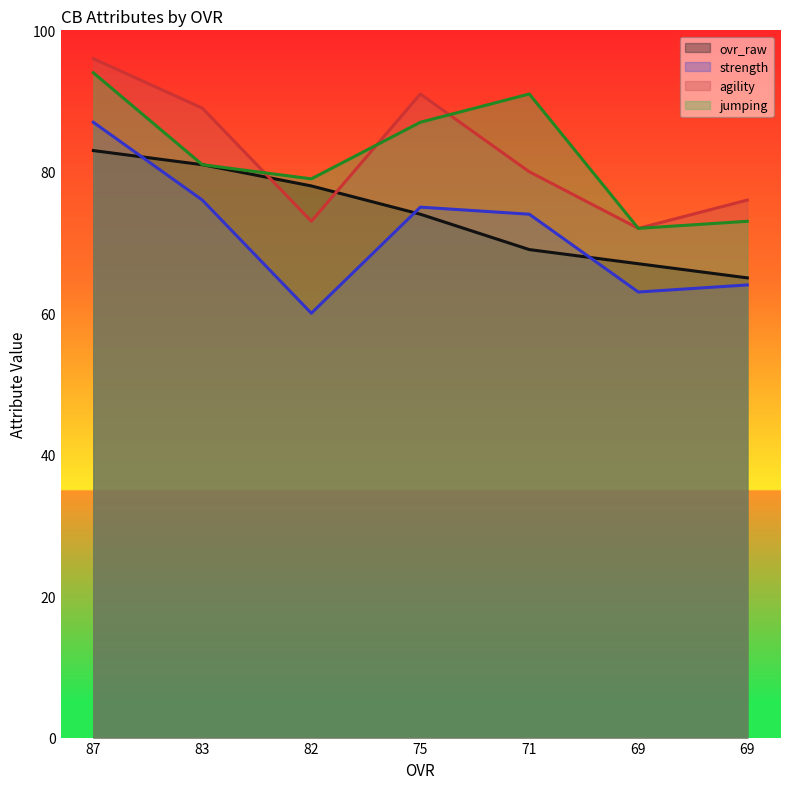

Is it true that strength equals 15 at 71?

False